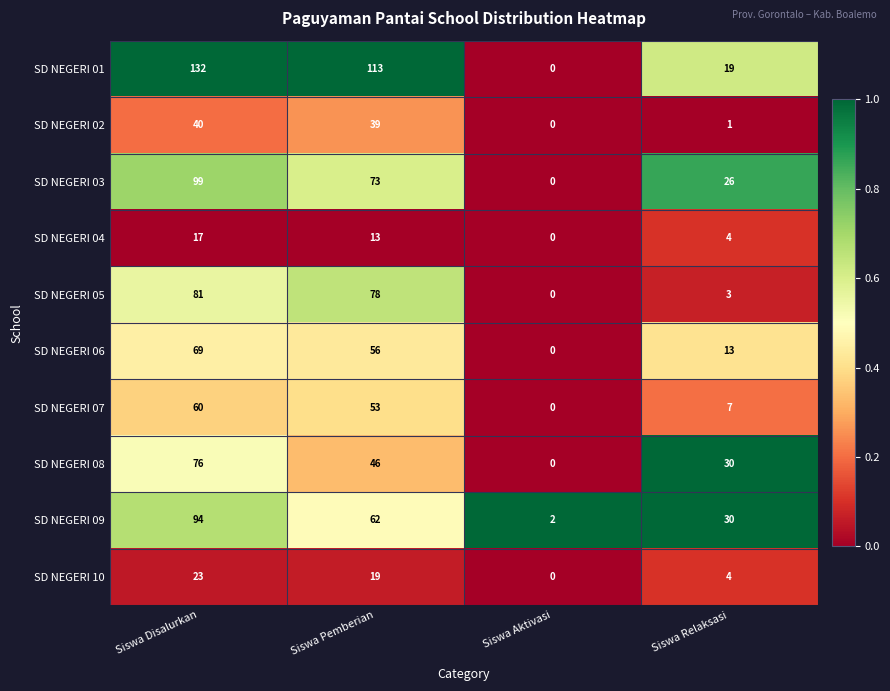

At which category is the sum across all series the highest?

Siswa Disalurkan